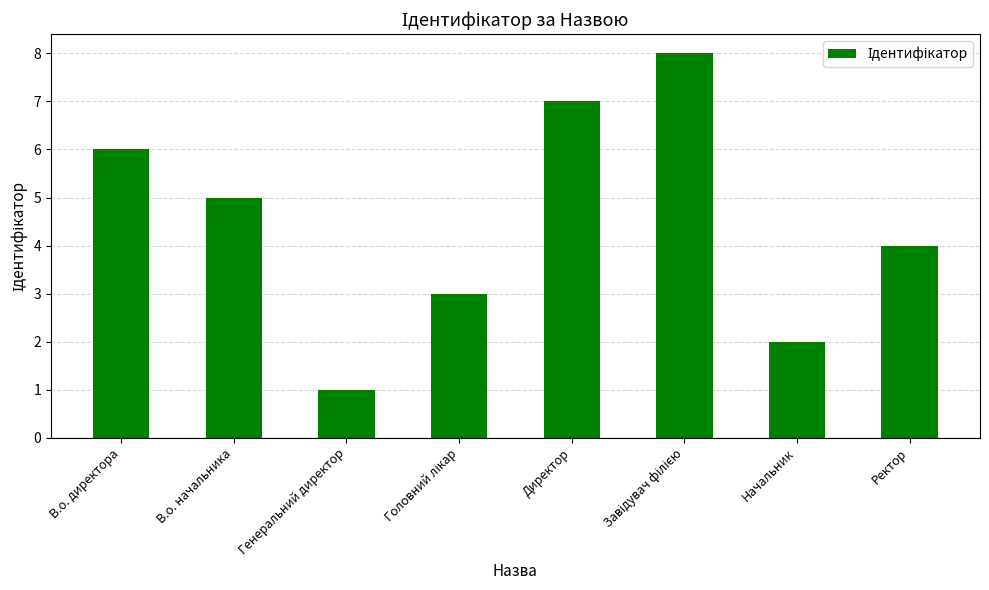

What position from the left is В.о. директора?

1